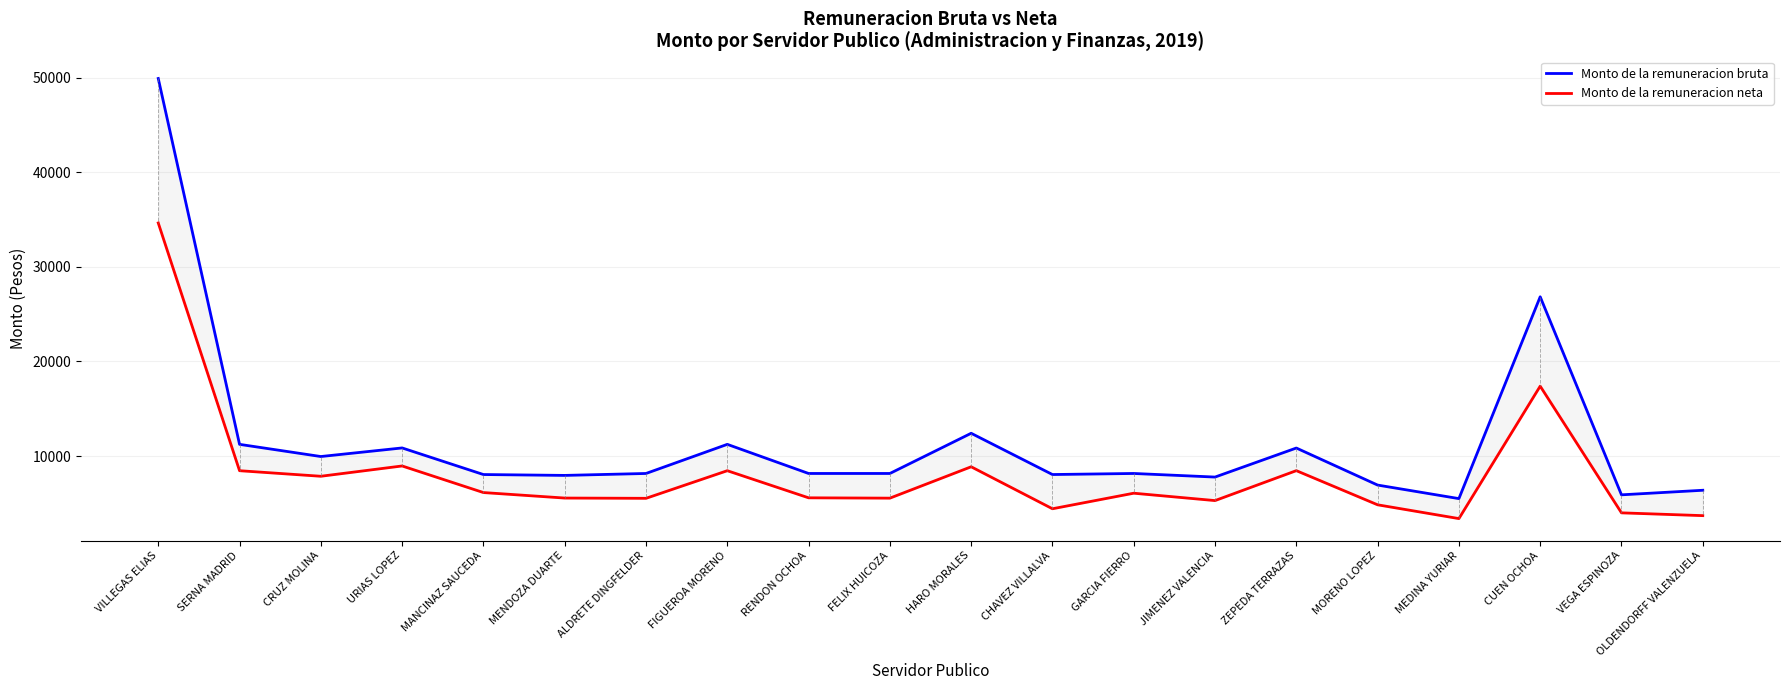

How many lines are shown in the chart?

2